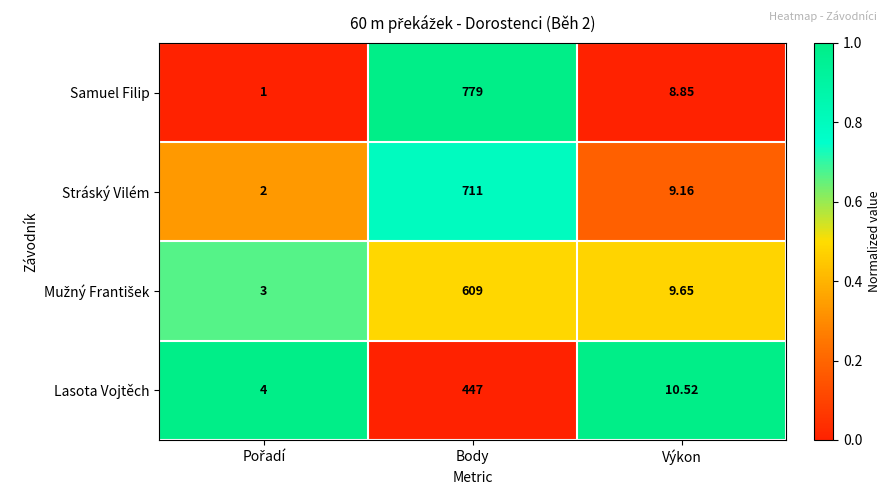

Which category has the highest value in the Lasota Vojtěch series?

Body